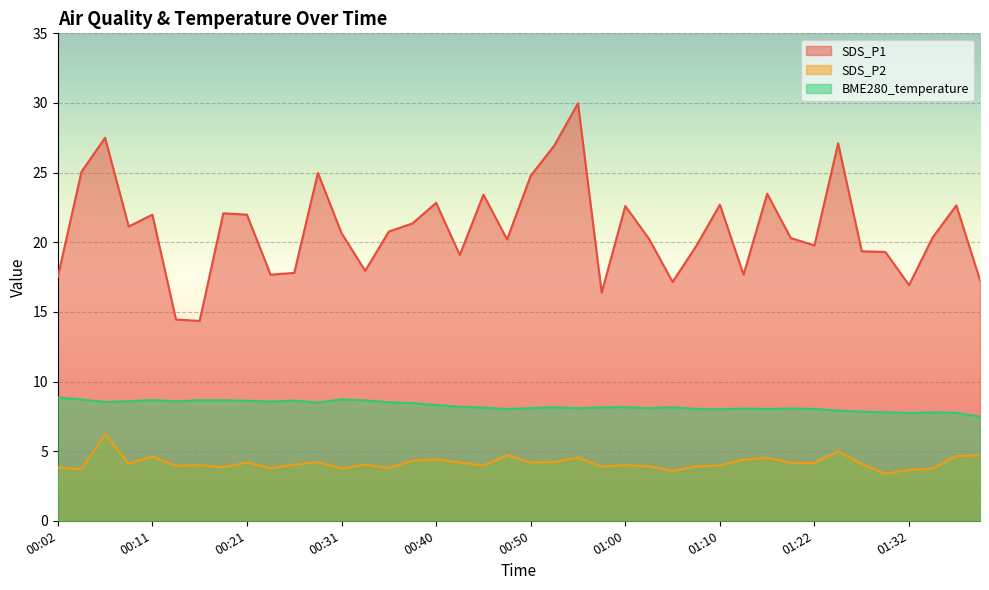

Which series has the largest total across all categories?

SDS_P1